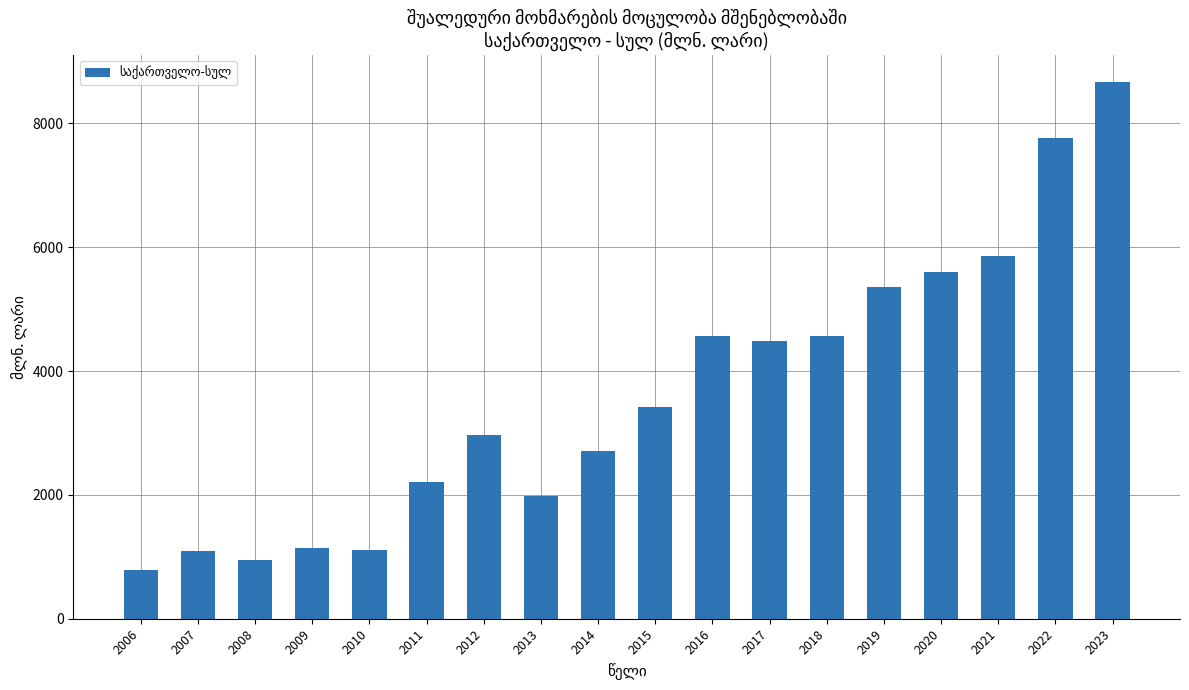

What is the ratio of the value at 2013 to the value at 2012?

0.7